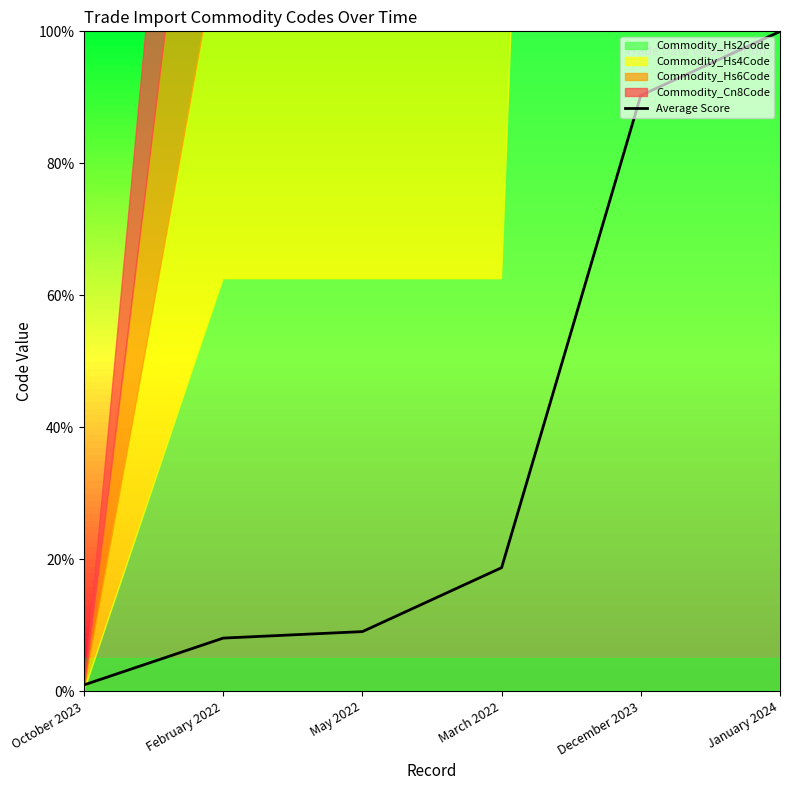

What is the change in value from October 2023 to May 2022?

+8.1